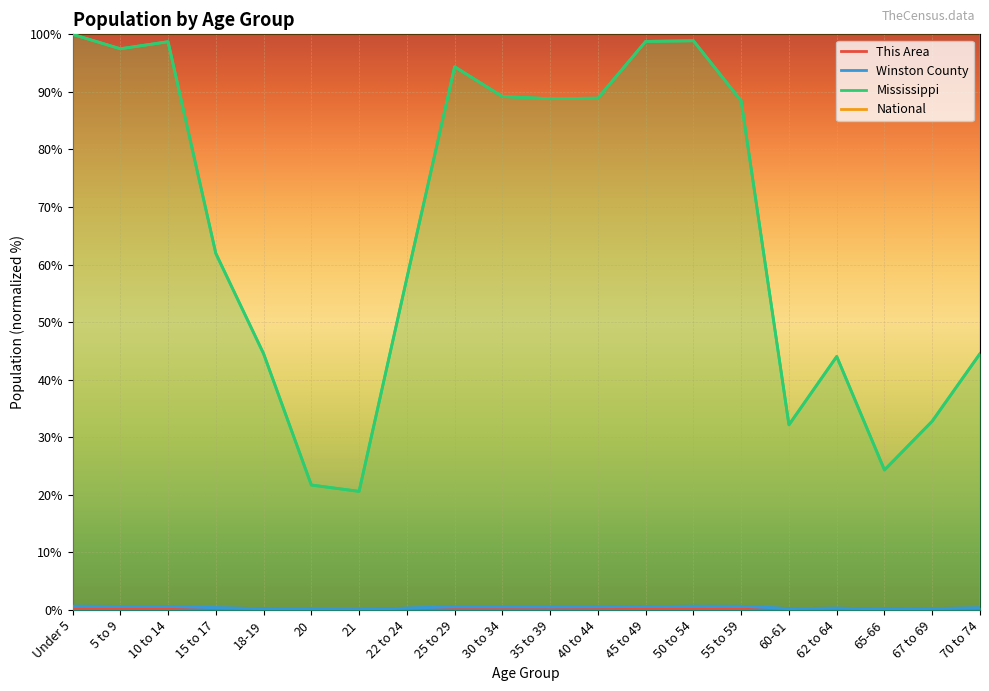

The This Area series shows 0.1 at 25 to 29. True or false?

False